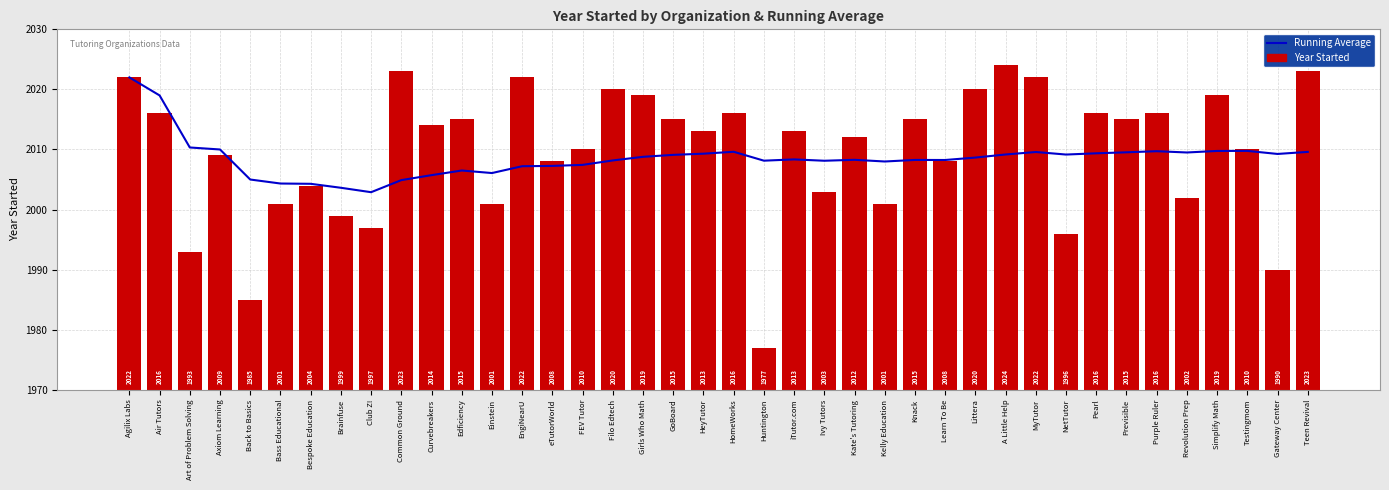

The value of Year Started at Huntington is 2904.2. True or false?

False